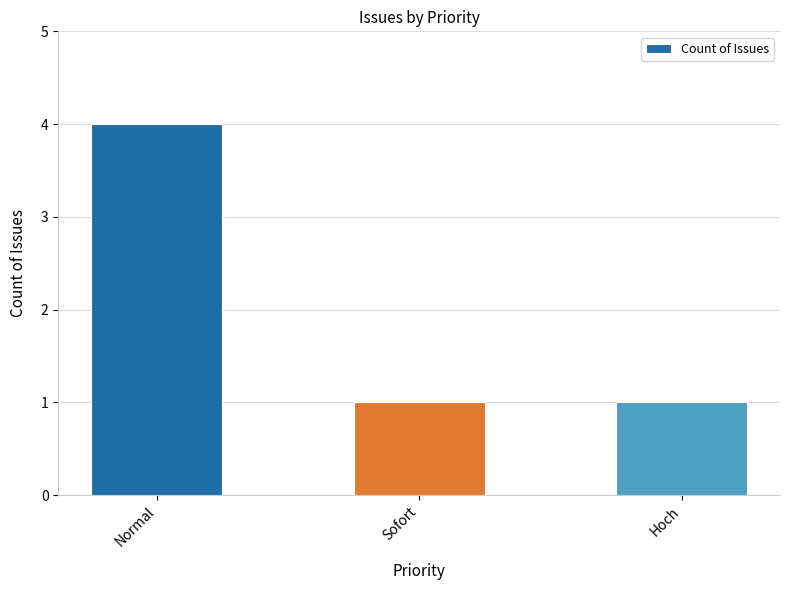

Reading left to right, what are all the values shown in this chart?

4	1	1